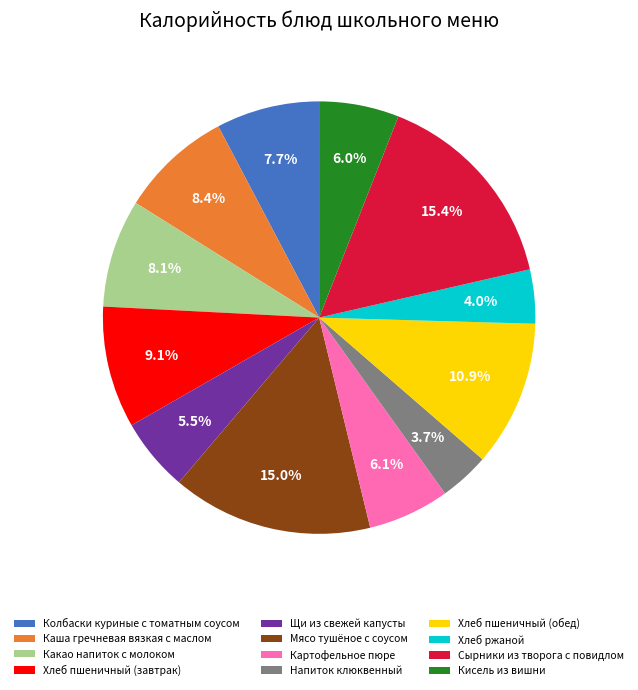

To the nearest percent, what is the difference between the Щи из свежей капусты and Каша гречневая вязкая с маслом slice percentages?

3%